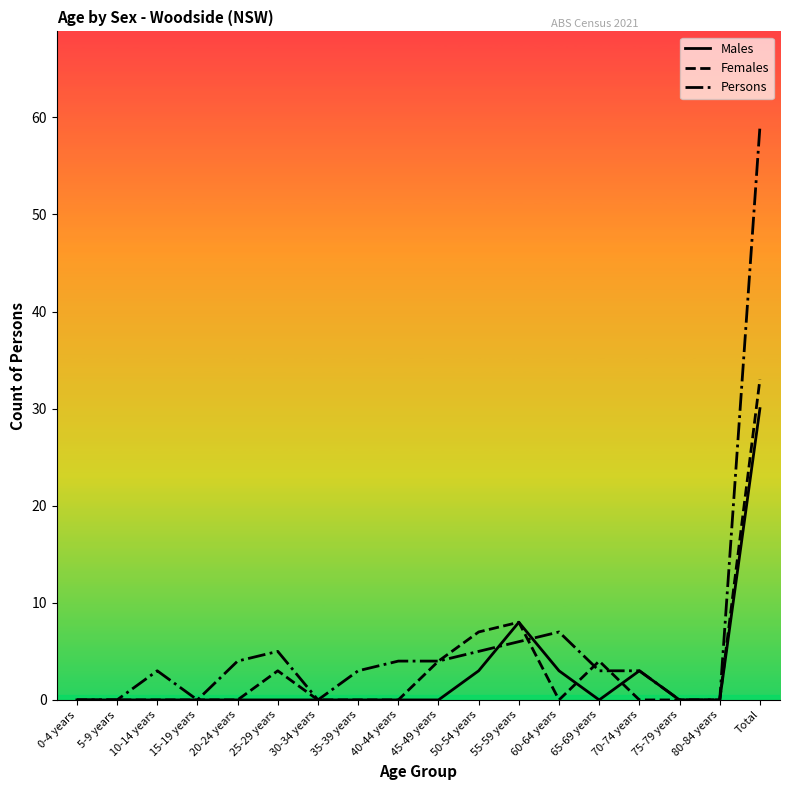

Is it true that Females equals 52 at Total?

False